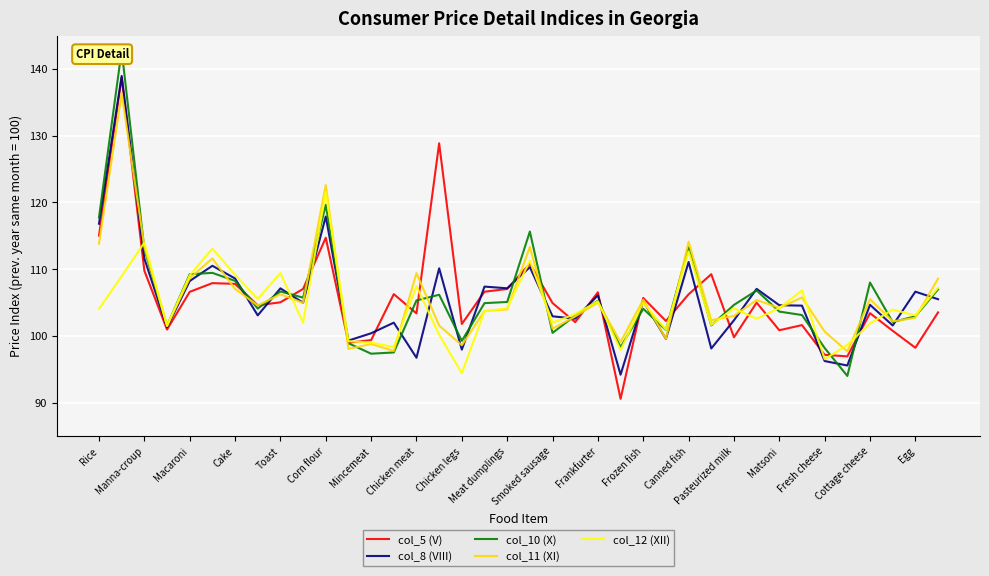

Which series ends up on top after the final intersection of col_12 (XII) and col_11 (XI)?

col_11 (XI)